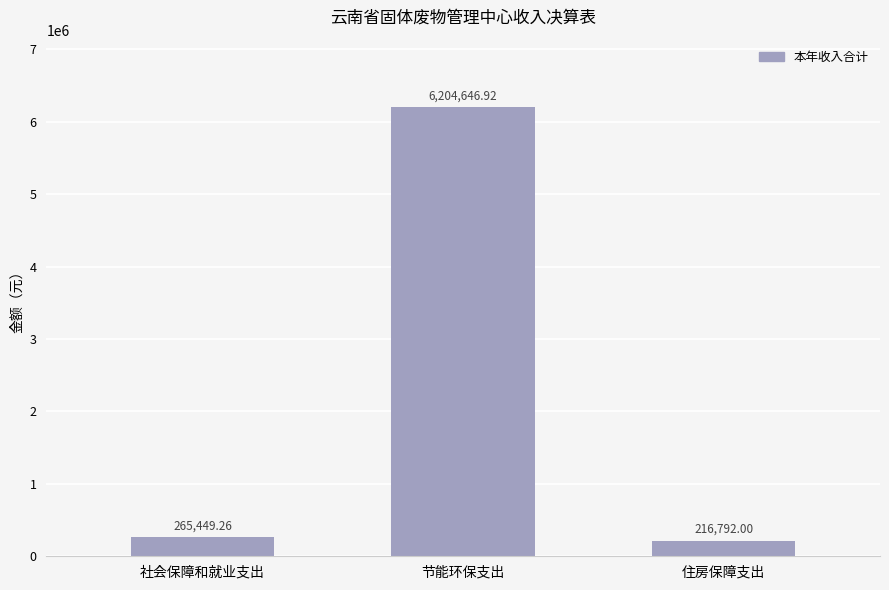

How many data points are above 265449?

2